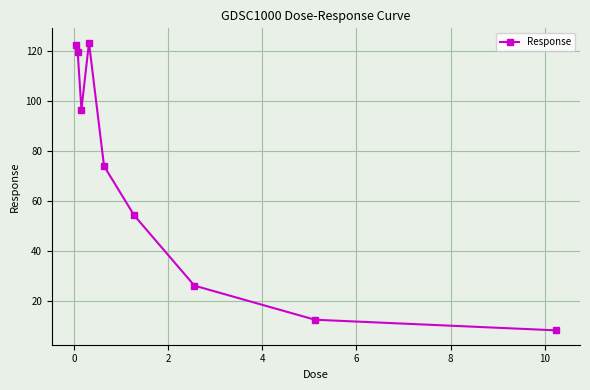

How many data points are above 74?

5